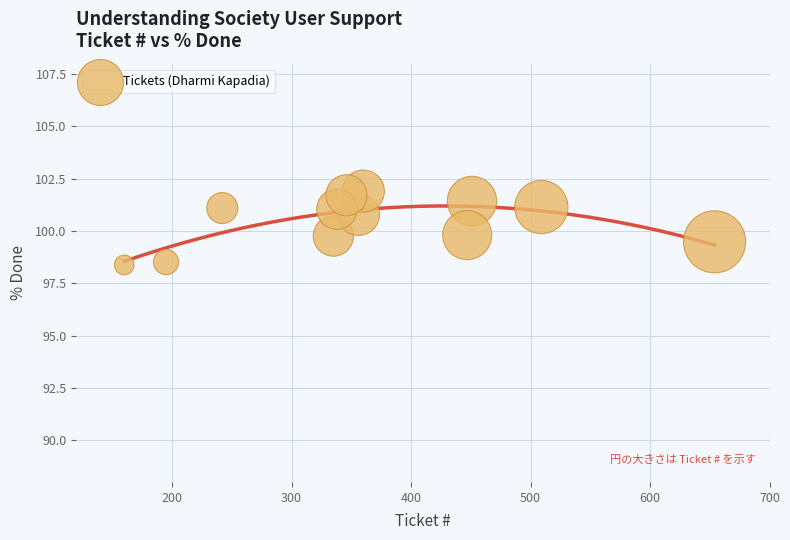

What is the range of Y values (max minus min)?

3.5